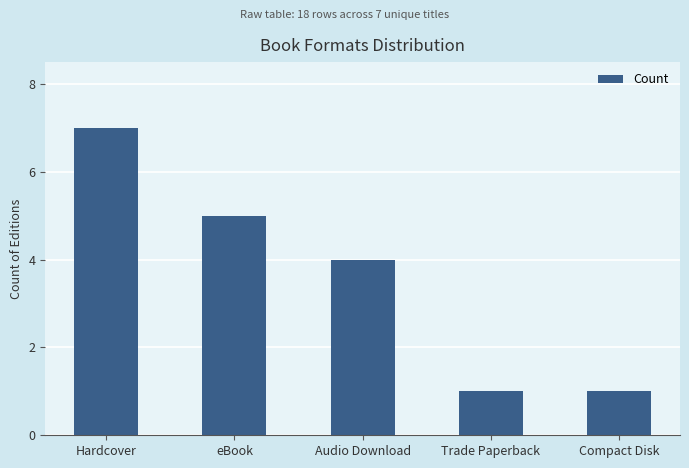

The value at Audio Download is 4. True or false?

True